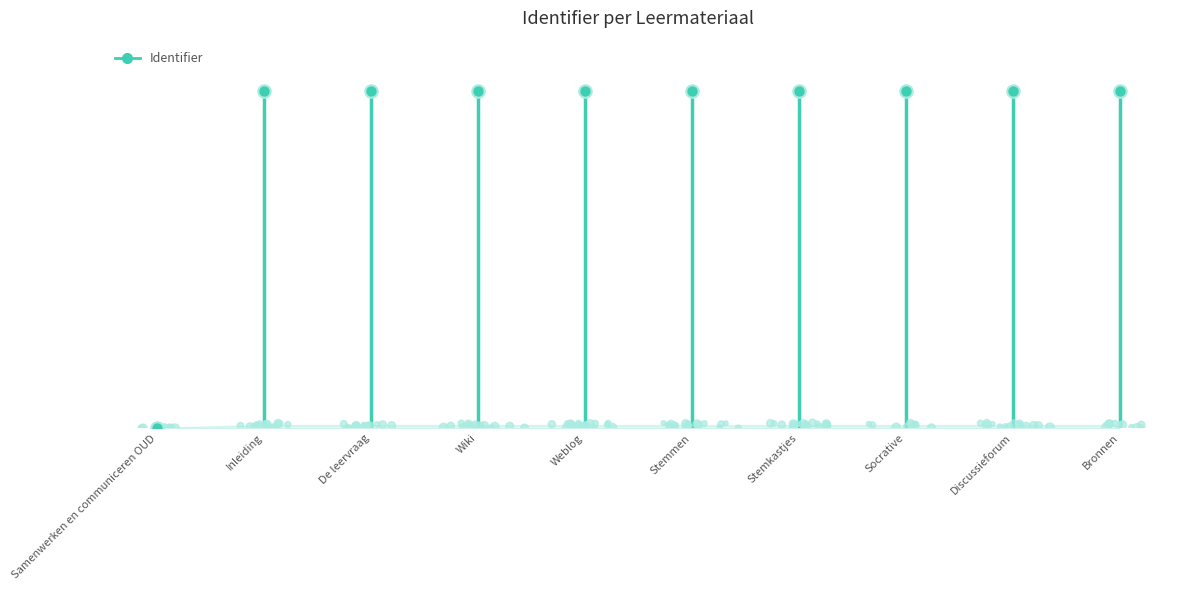

Between Wiki and Stemmen, which is larger?

Stemmen